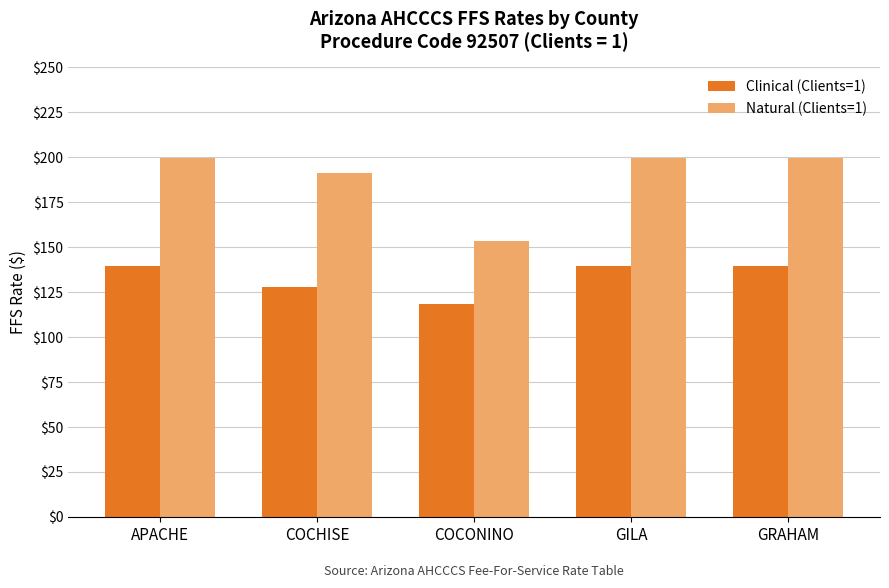

Rank the series by their average value, from highest to lowest.

Natural (Clients=1), Clinical (Clients=1)